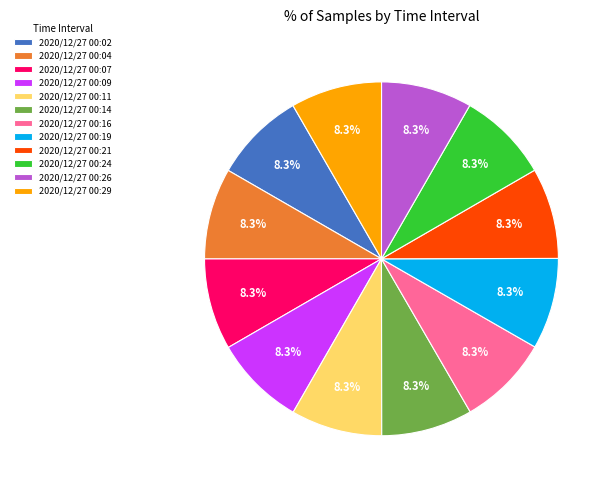

Count the number of slices in the pie.

12